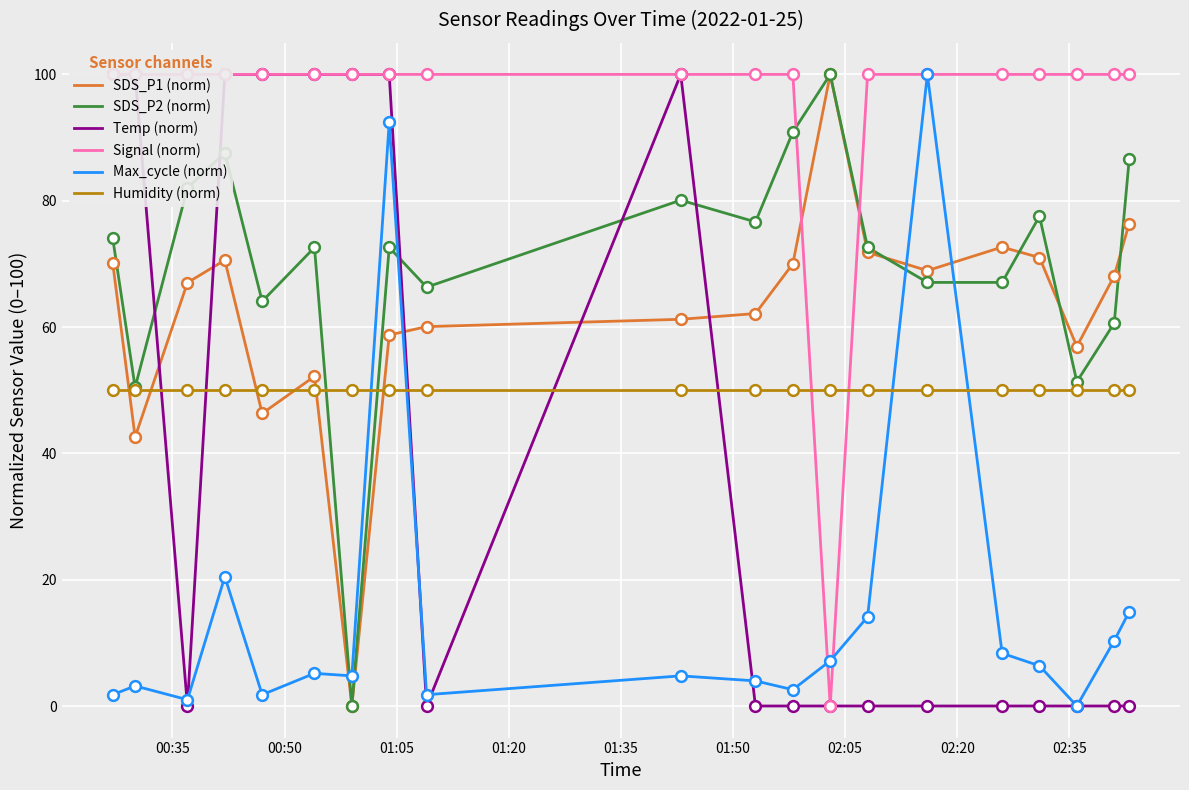

True or false: SDS_P1 (norm) and Humidity (norm) intersect in this chart.

True